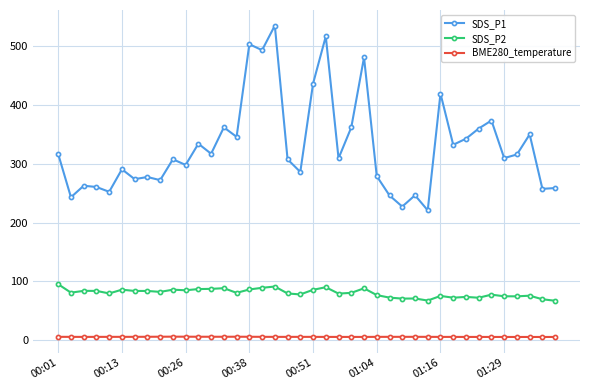

Which series has the largest total across all categories?

SDS_P1